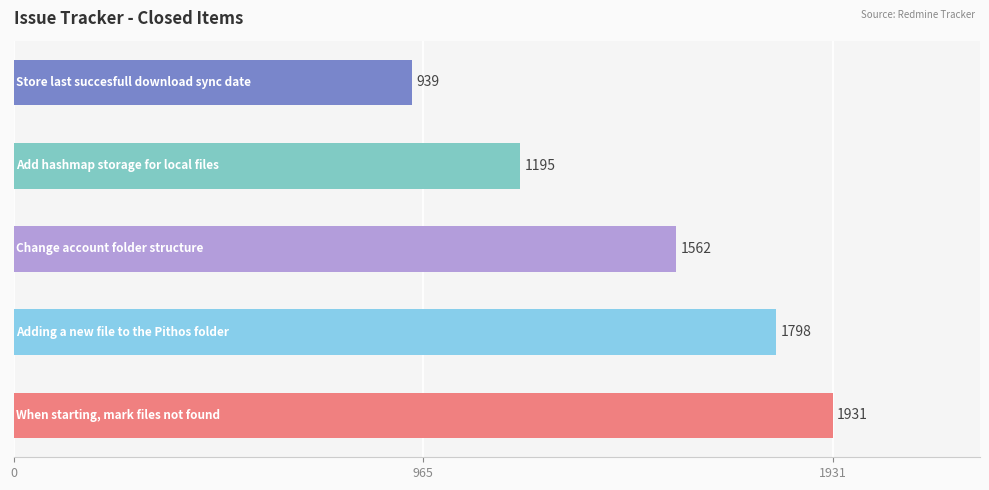

What is the difference between the second highest and second lowest values?

603